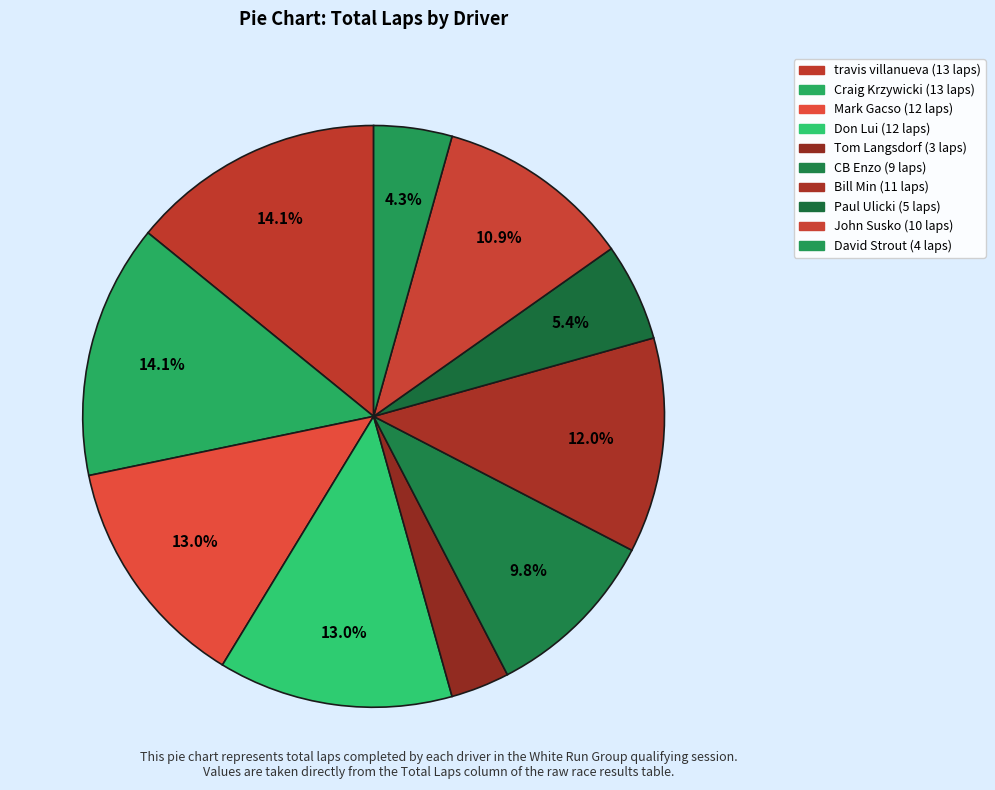

How many slices are in this pie chart?

10